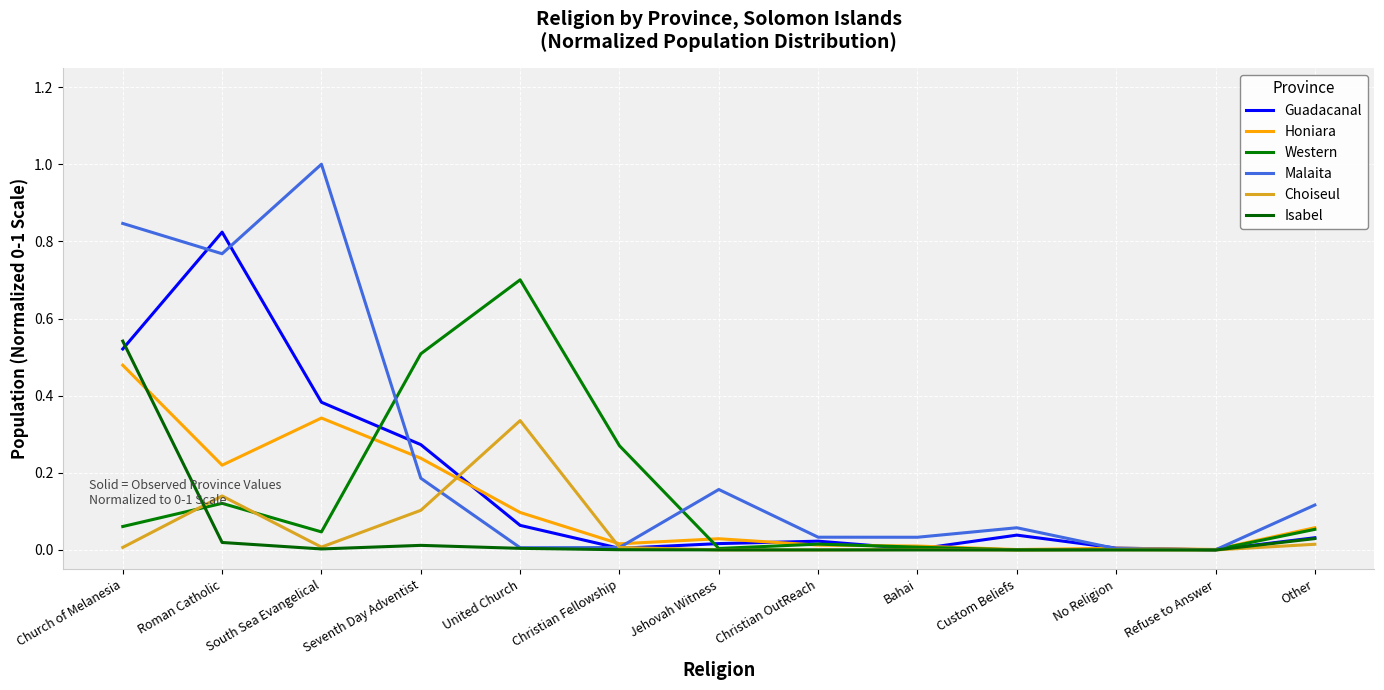

The value of Malaita at Jehovah Witness is 0.2. True or false?

True